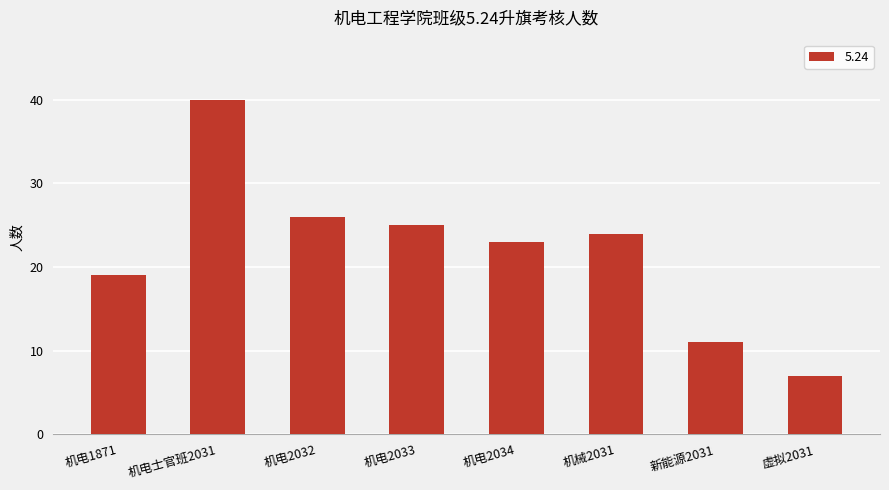

Reading right to left, extract all data points from this chart.

7	11	24	23	25	26	40	19